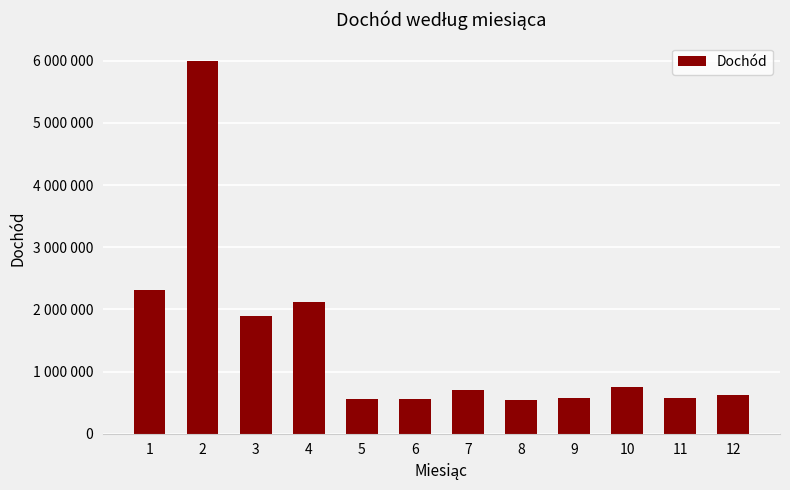

Where is the data nearest to the value 3269354?

1